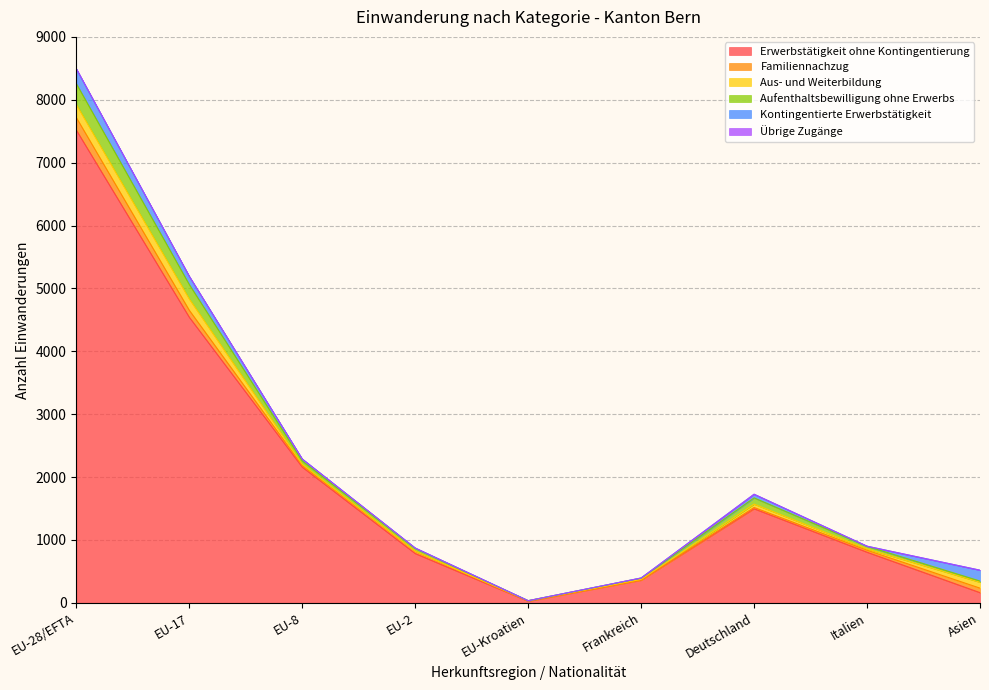

What is the sum of the Übrige Zugänge values at EU-Kroatien and EU-17?

1